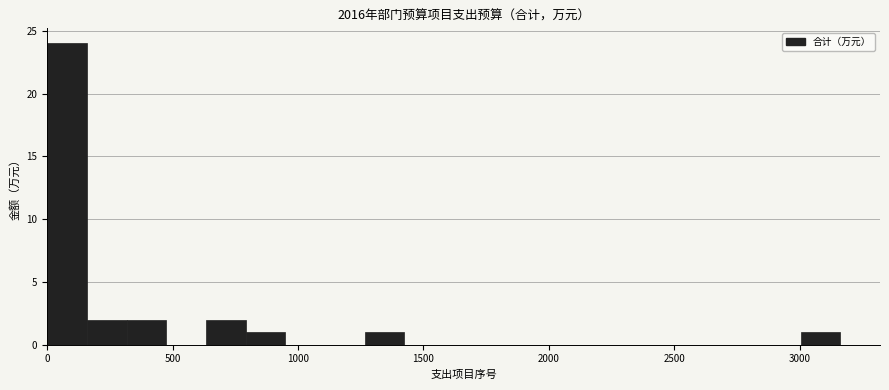

Around what value on the x-axis is the tallest bar? Give the approximate position of its centre, as read against the axis.

100